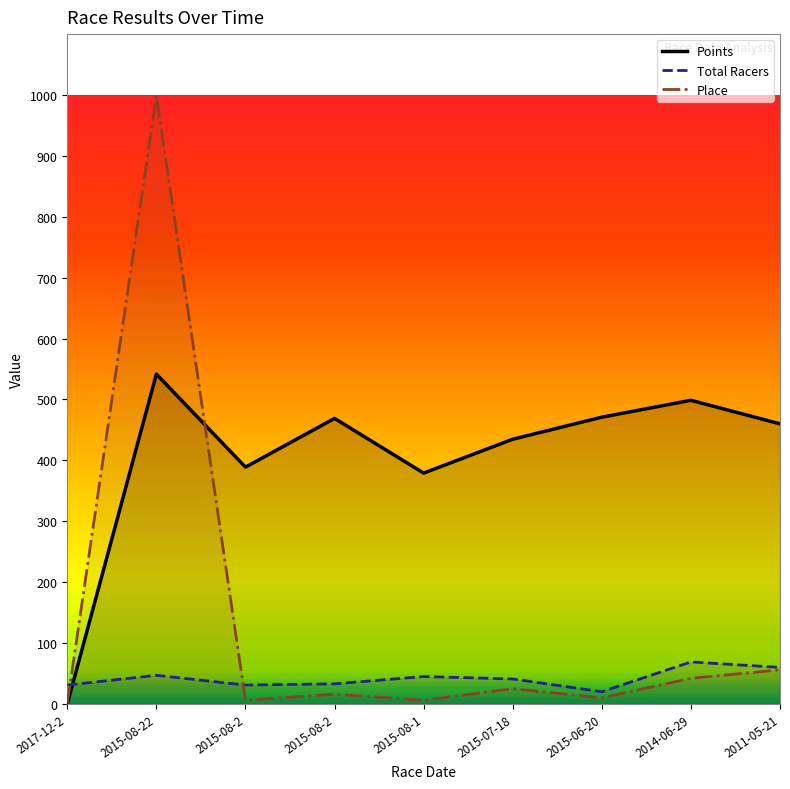

What is the value of the Total Racers point at the 1st from the left?

31.0